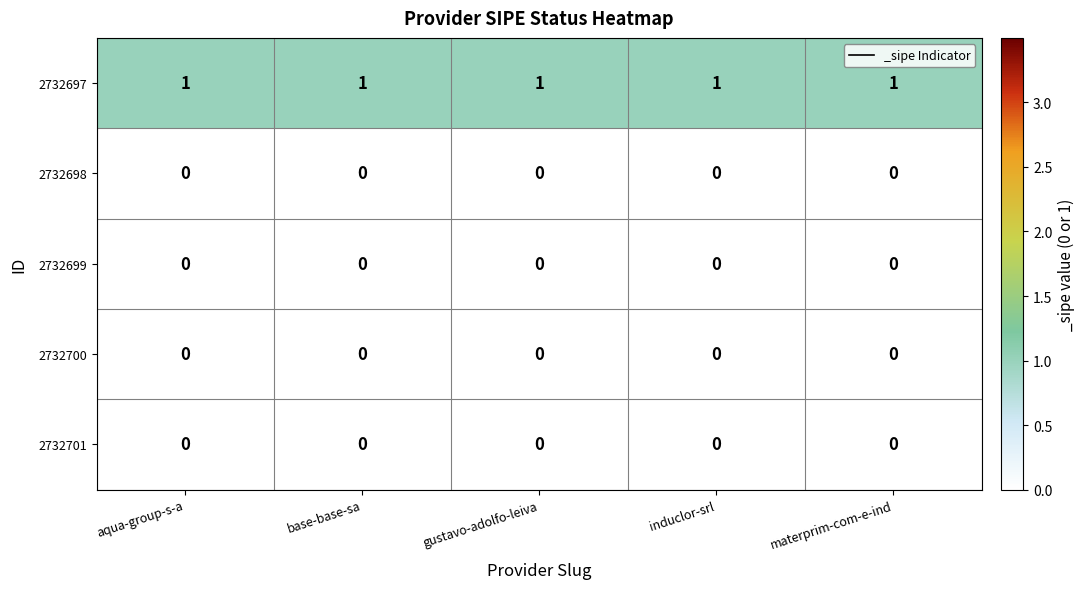

Which series has the largest total across all categories?

2732697